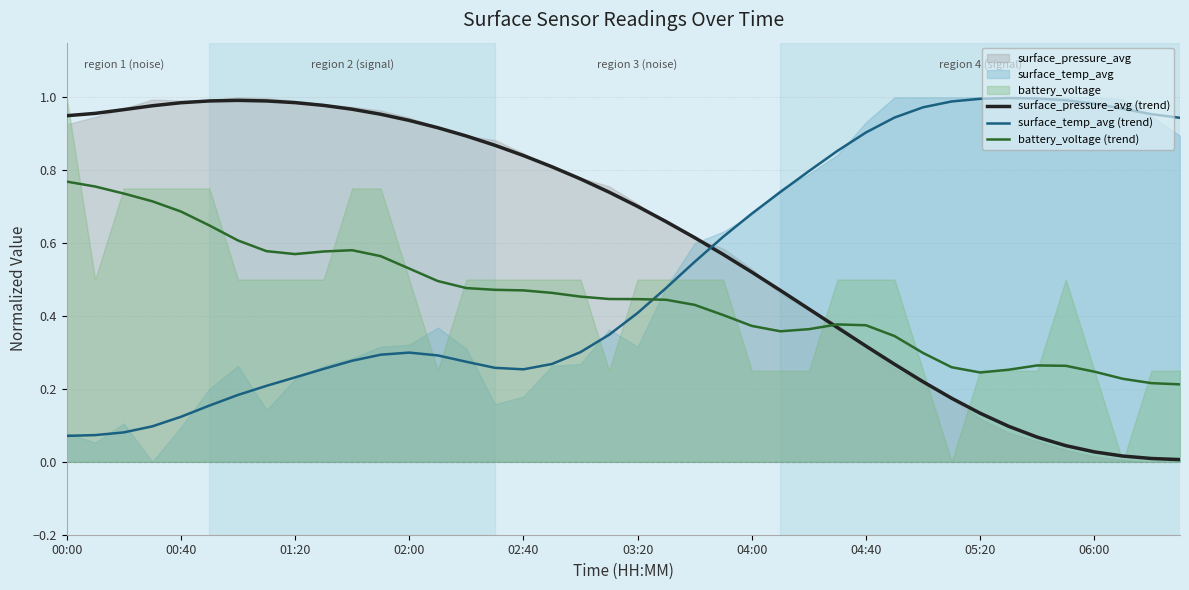

At which category is the sum across all series the highest?

10